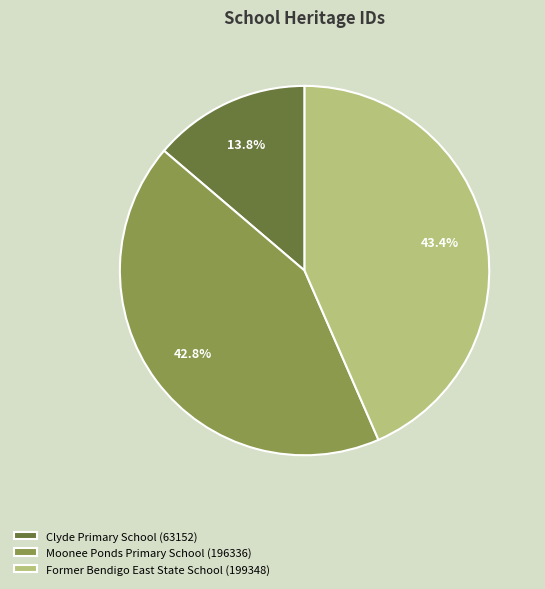

How much of the chart is everything except Former Bendigo East State School (199348)?

56.6%